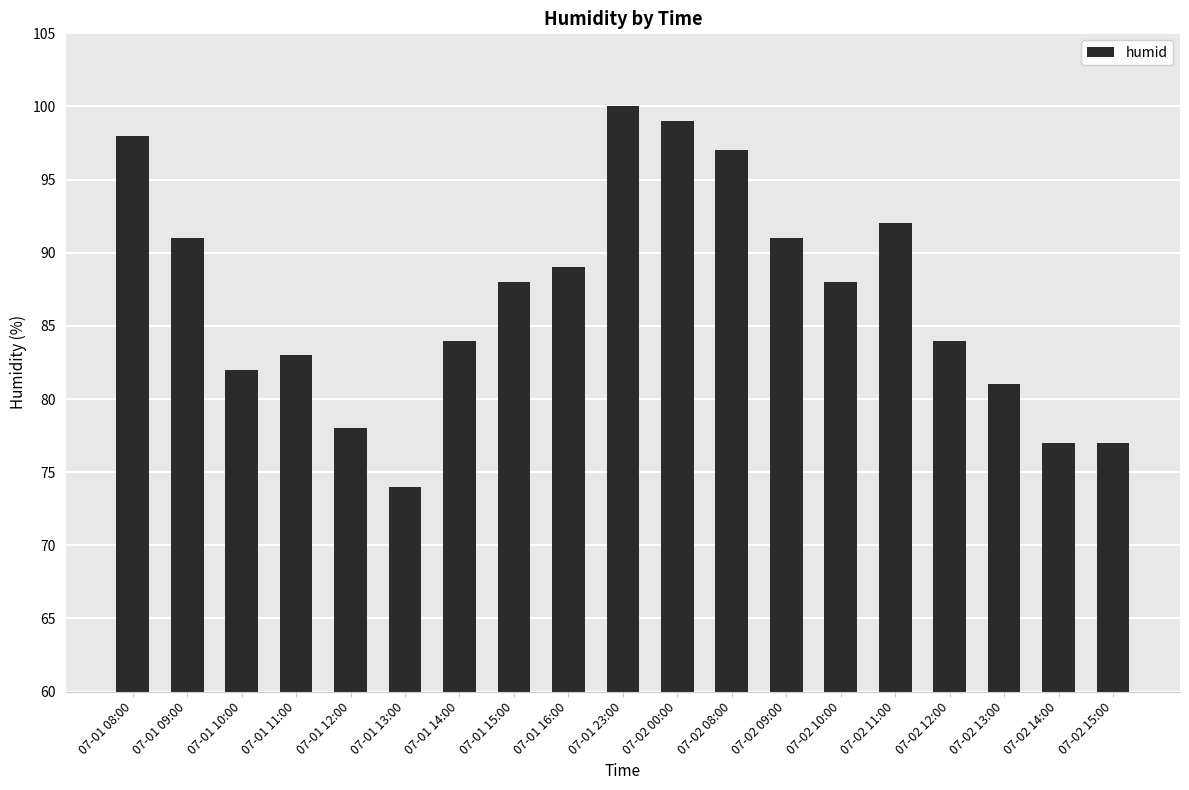

What value does the data have at 07-01 13:00?

74